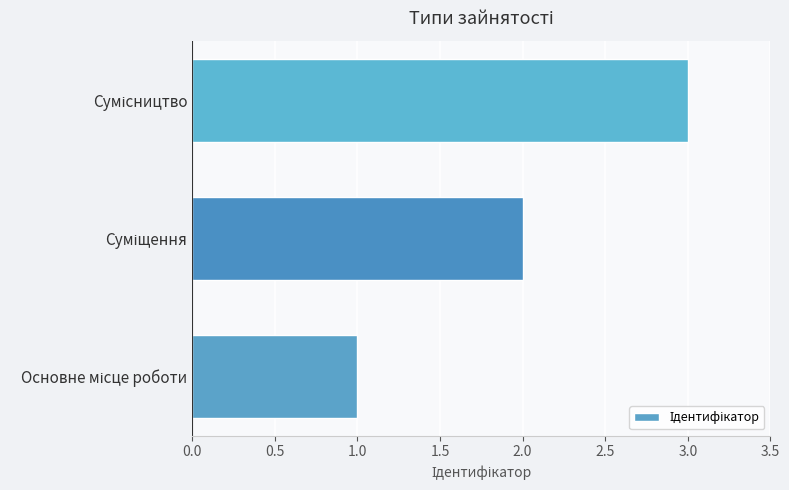

What is the average value?

2